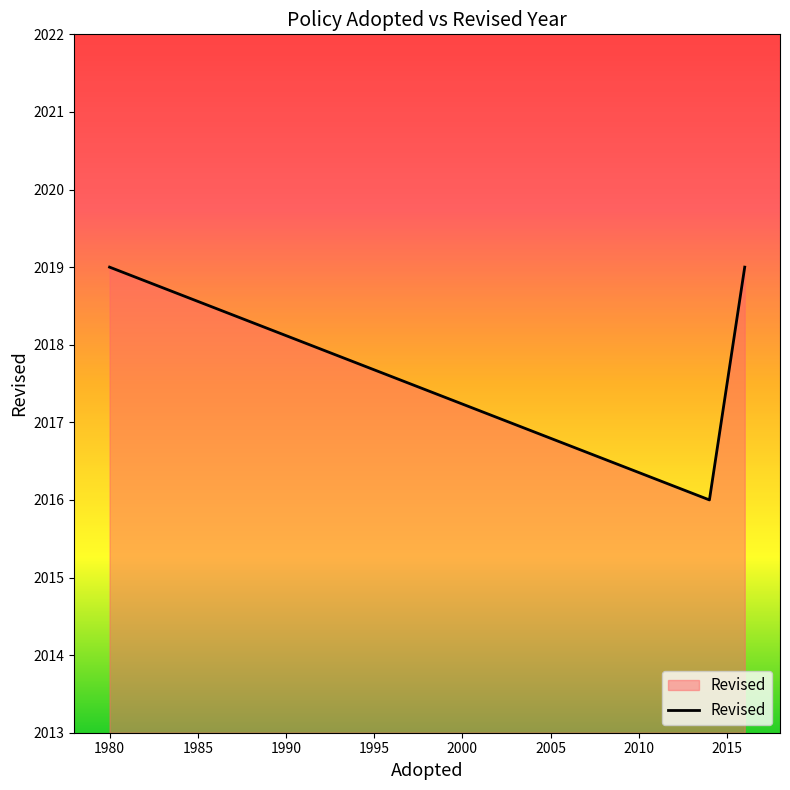

What is the average value?

2018